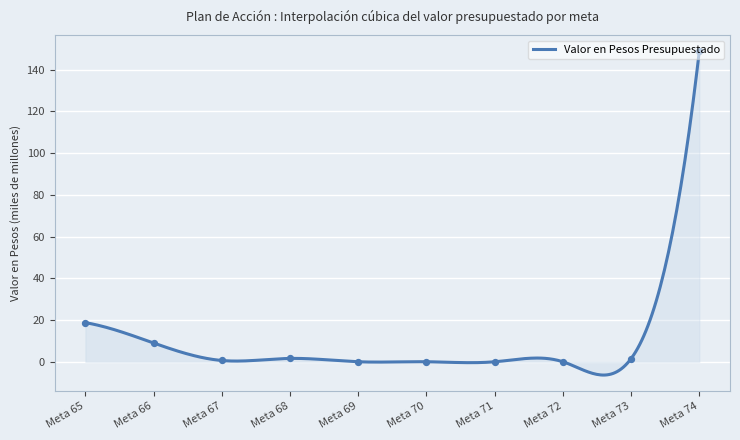

Approximately how many times larger is the value at Meta 65 compared to Meta 68?

11.7